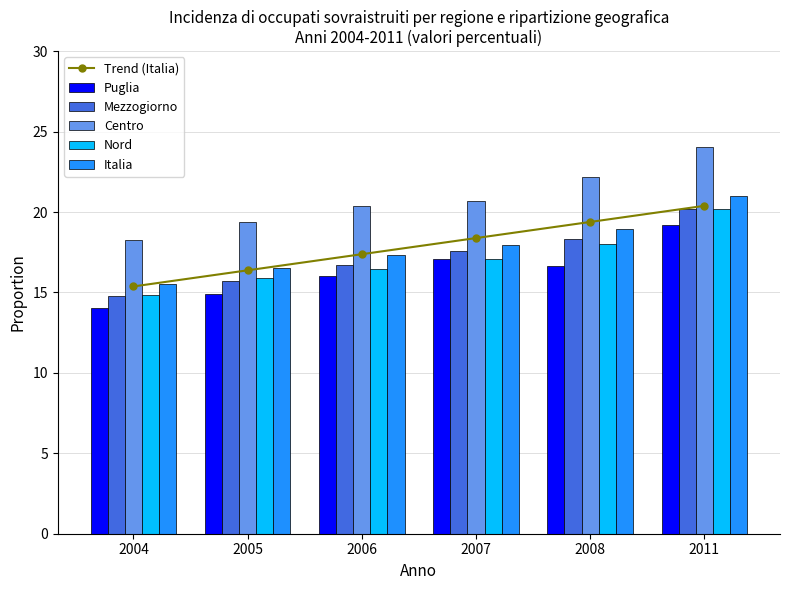

Is the value of Italia at 2005 greater than the value of Nord at 2006?

Yes